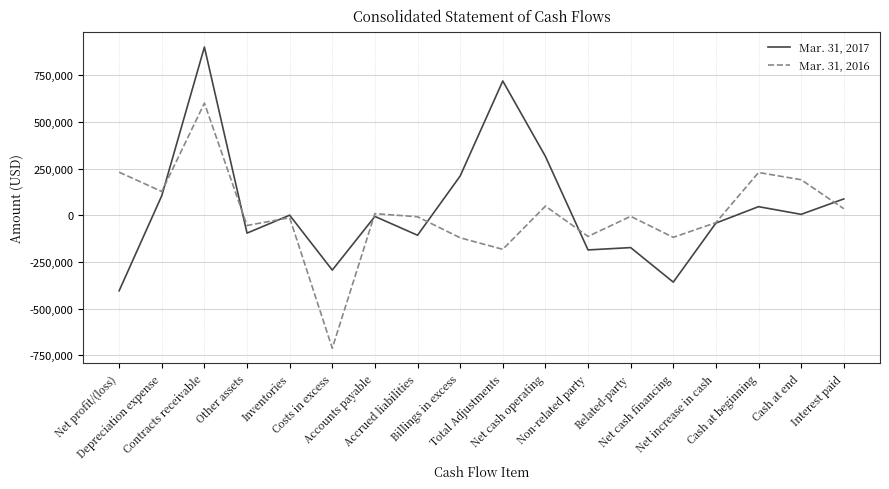

In Mar. 31, 2017, how many points are higher than both neighbors (excluding endpoints)?

6